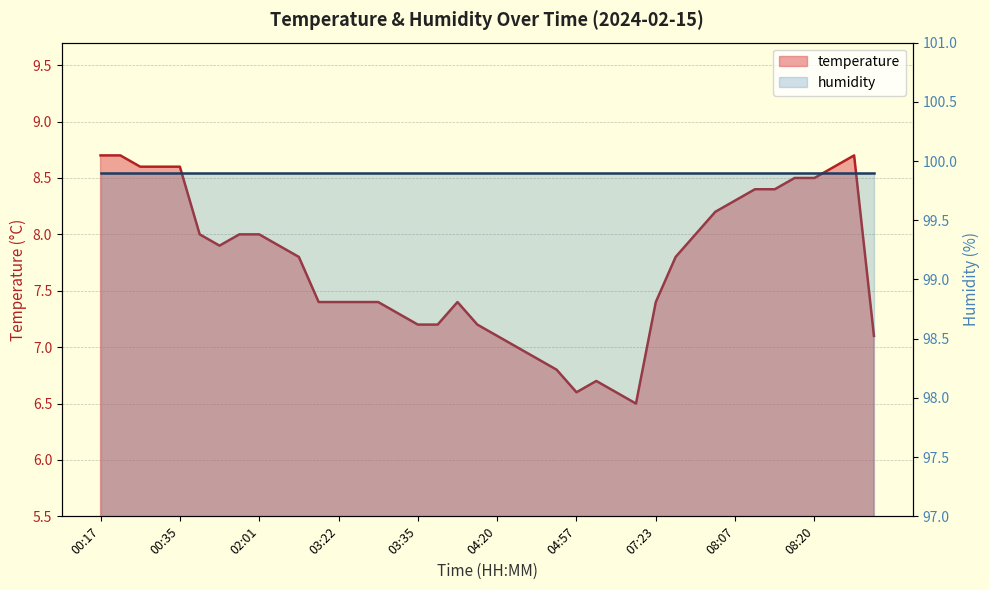

What is the label of the 26th point from the left?

05:12